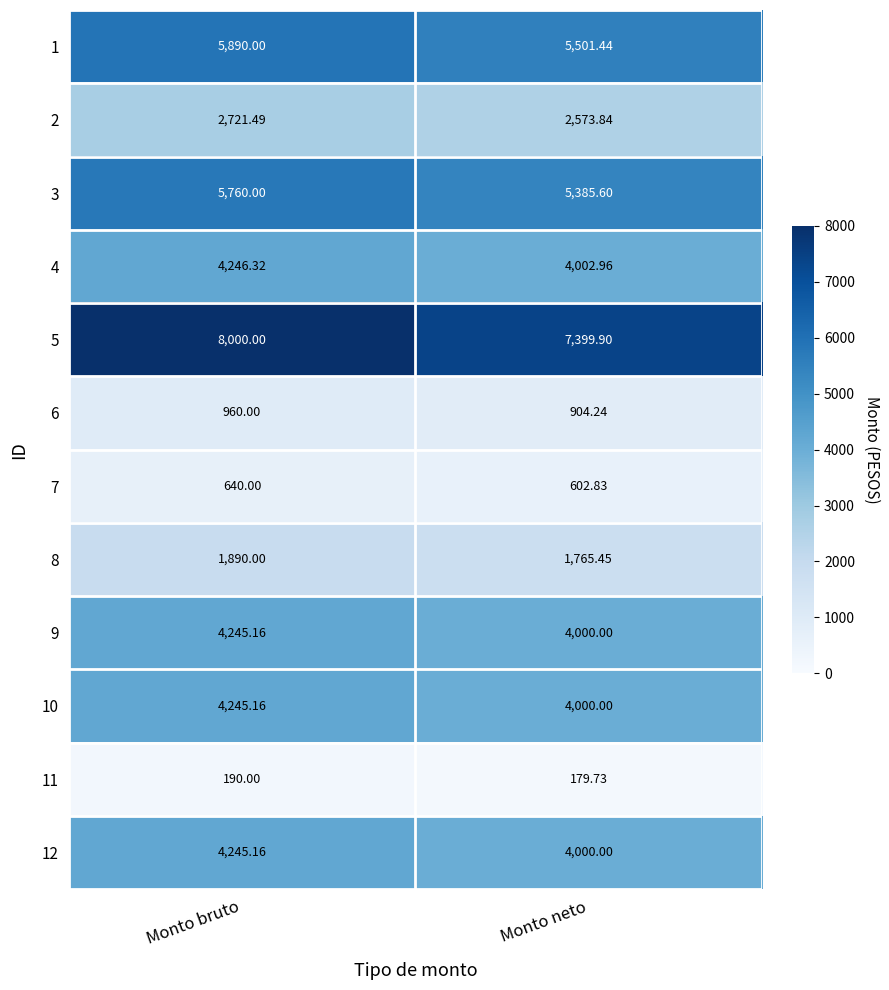

Between Monto bruto and Monto neto, which series saw the biggest shift?

5